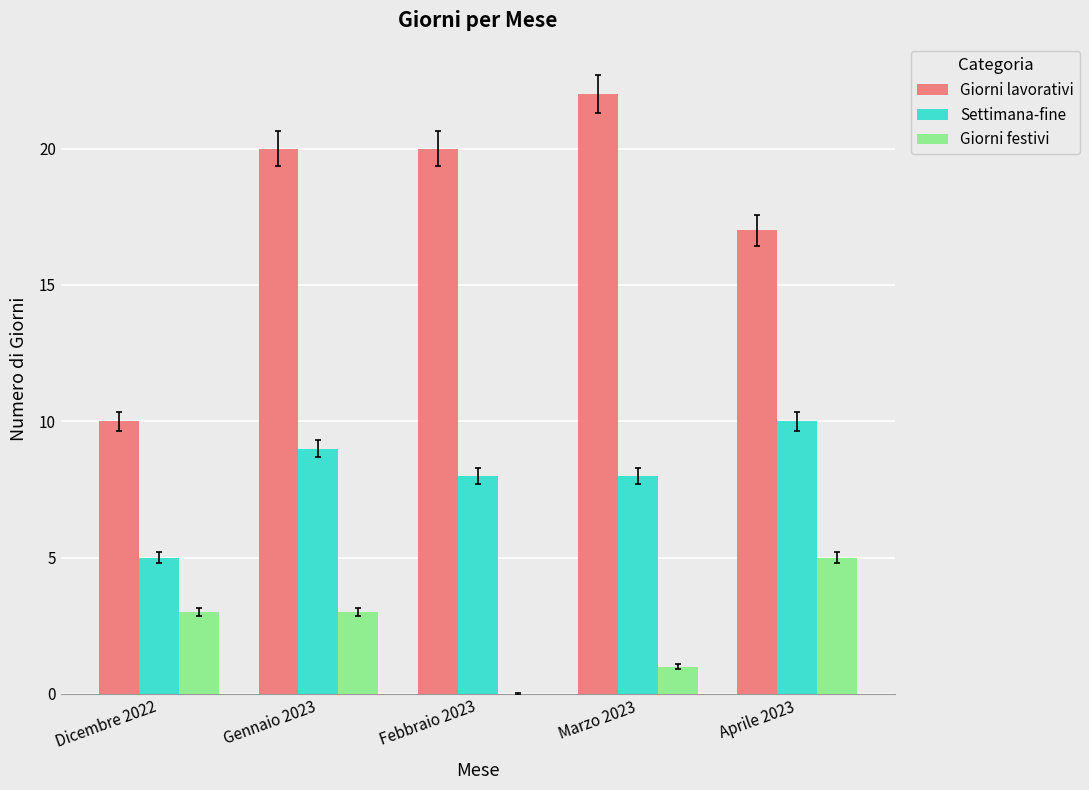

What is the highest value of the Giorni festivi series?

5